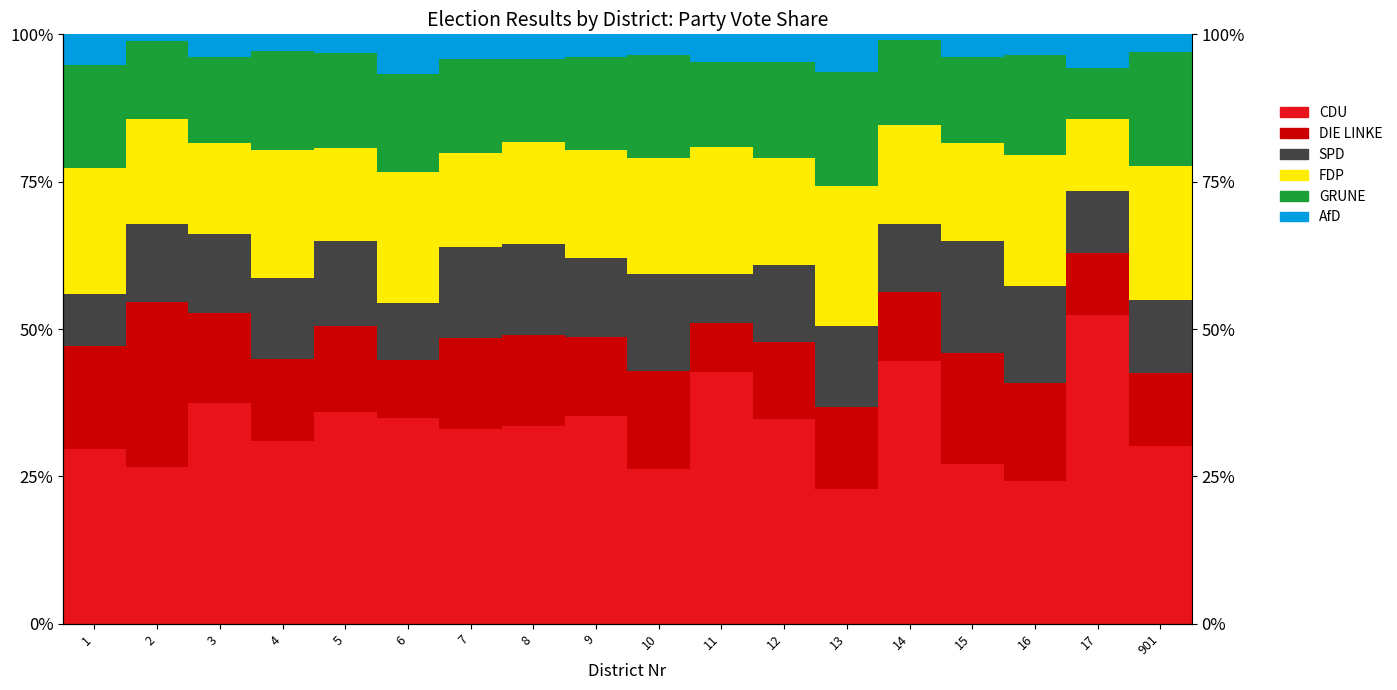

What is the total value across all series at 17?

100.0